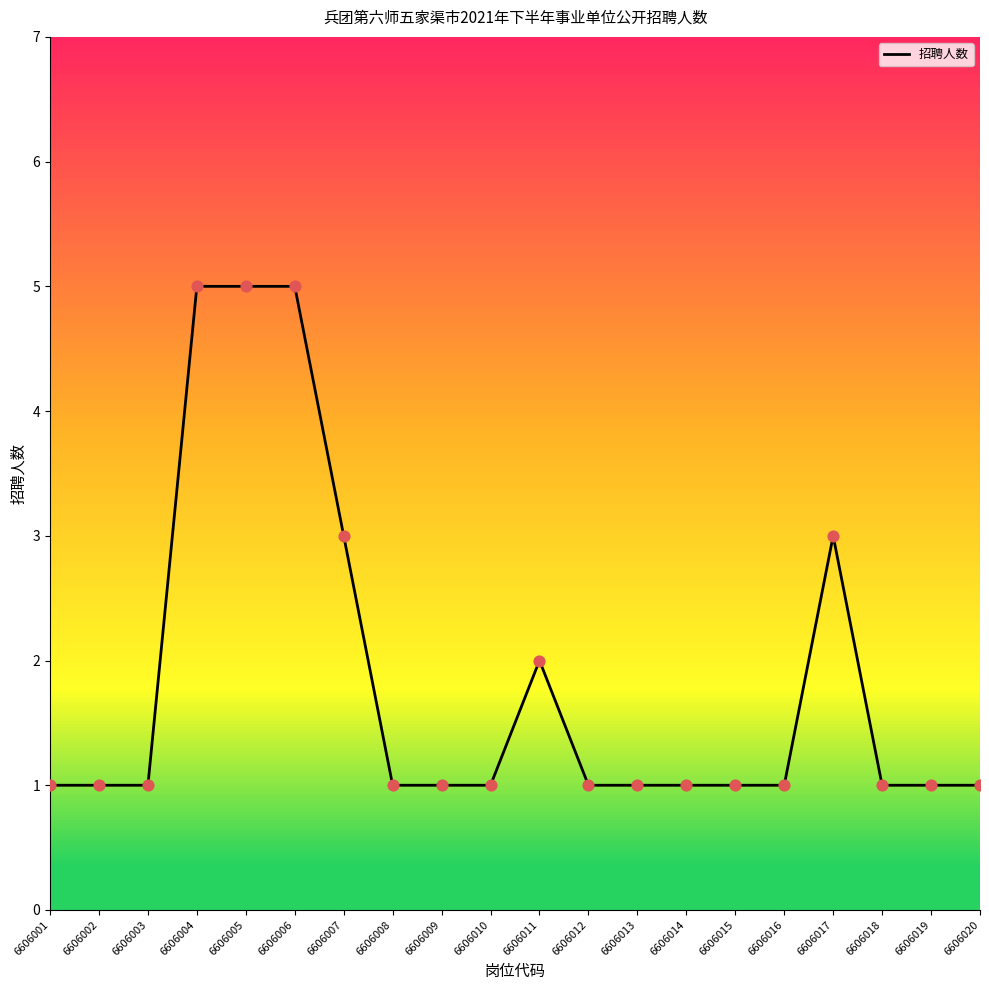

What is the change in value from 6606009 to 6606011?

+1